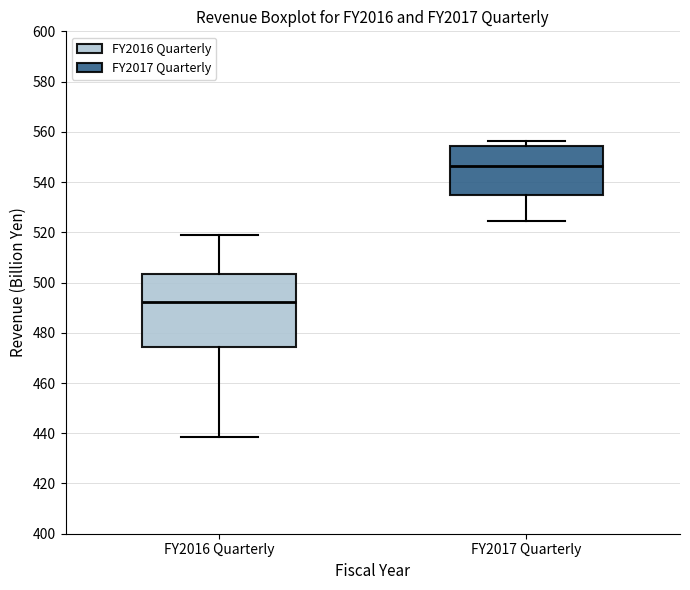

Reading left to right, read every box against the y-axis: the position of its median line, the range the box covers, and the ends of its whiskers. The values are not printed on the chart, so give them approximately, as read against the axis.

FY2016 Quarterly: median 492, box 474 to 504, whiskers 438 to 518
FY2017 Quarterly: median 546, box 536 to 554, whiskers 524 to 556